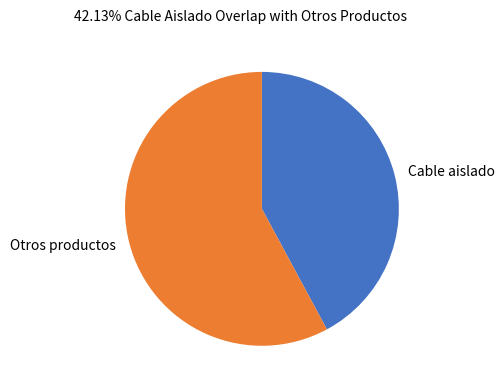

Is the sum of Cable aislado and Otros productos greater than half?

Yes